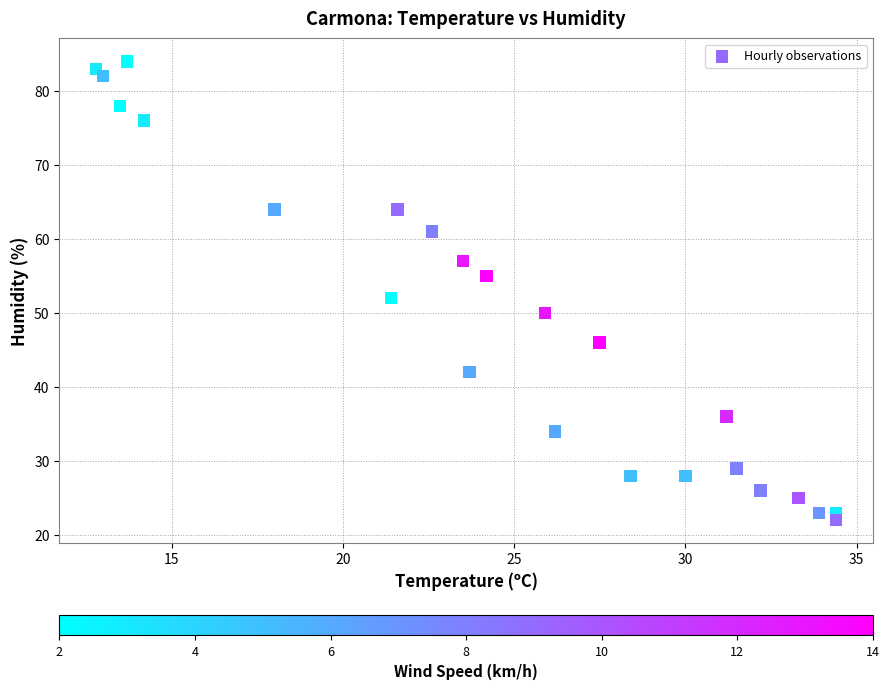

What Y value in the scatter plot is closest to 53?

52